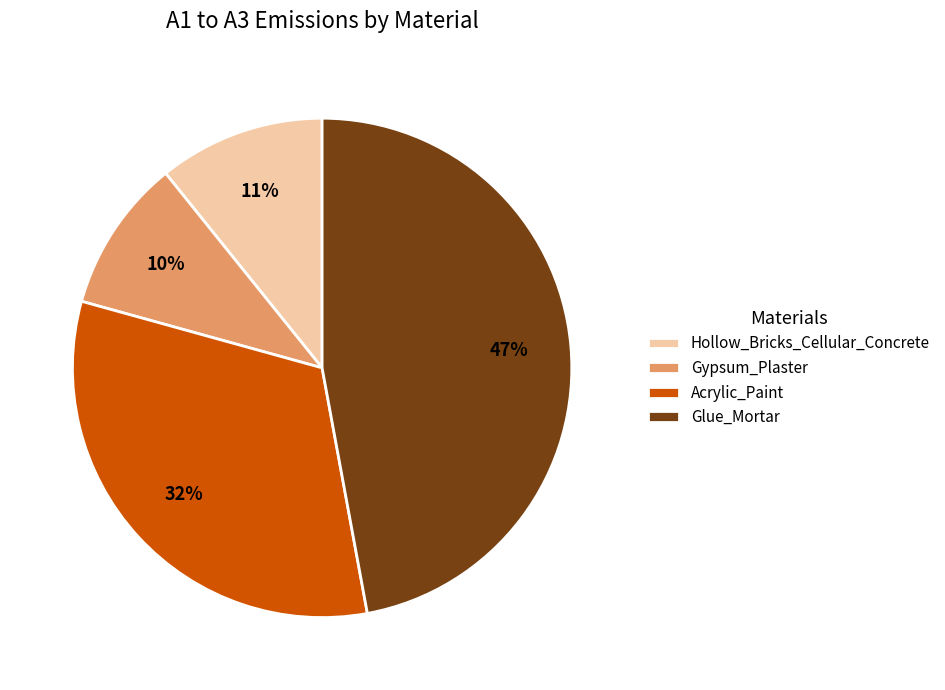

What is the largest slice in the pie chart?

Glue_Mortar